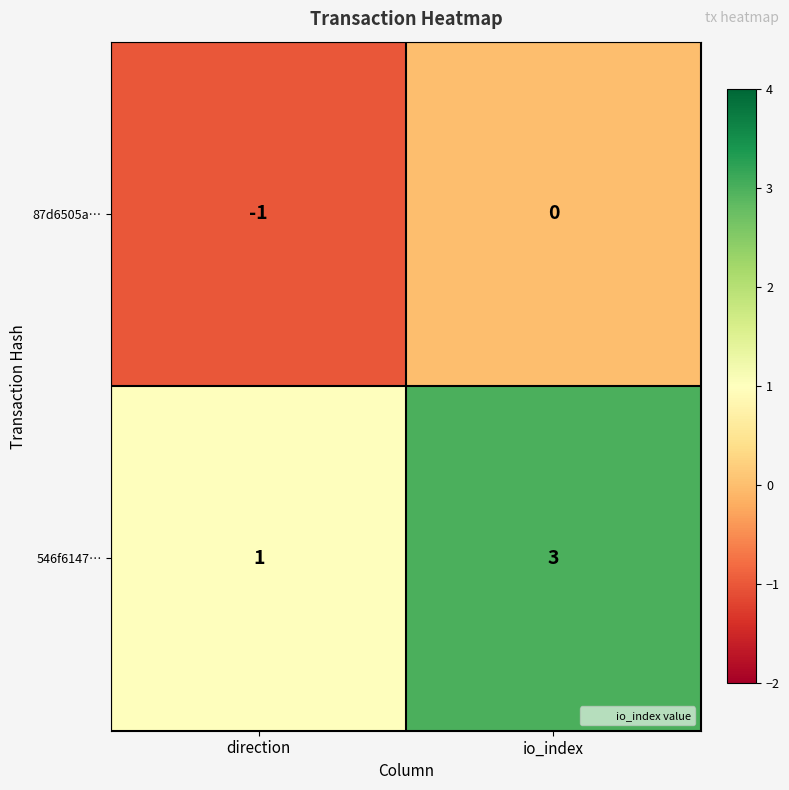

At how many categories does at least one series exceed 0?

2